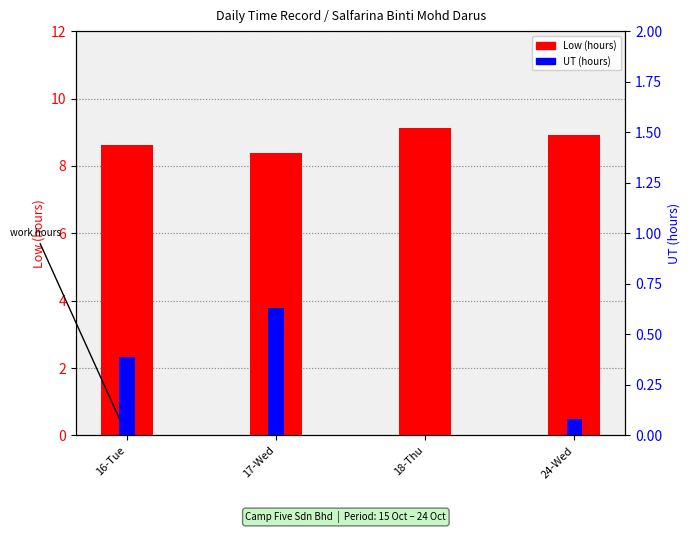

True or false: Low (hours) has a value of 9.1 at 18-Thu.

True